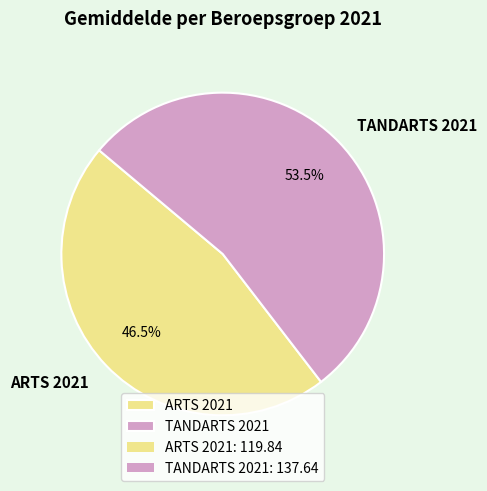

What percentage do ARTS 2021 and TANDARTS 2021 together represent?

100.0%